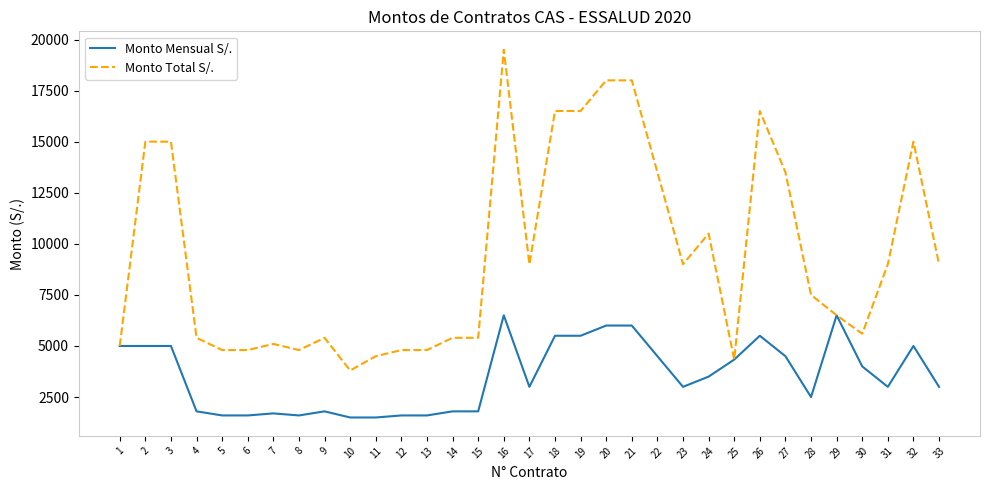

The value of Monto Total S/. at 7 is 3289.0. True or false?

False